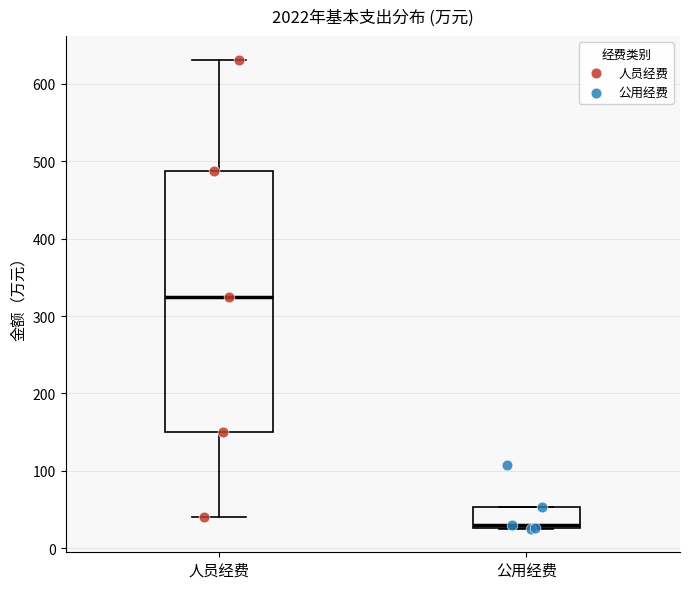

Reading left to right, transcribe this box plot: for each box, give where its median line is, the range the box spans, and where its two whiskers end, as read against the y-axis. The values are not printed on the chart, so give them approximately, as read against the axis.

人员经费: median 320, box 150 to 490, whiskers 40 to 630
公用经费: median 30 (just above the box's lower edge), box 30 to 50, whiskers 30 to 50